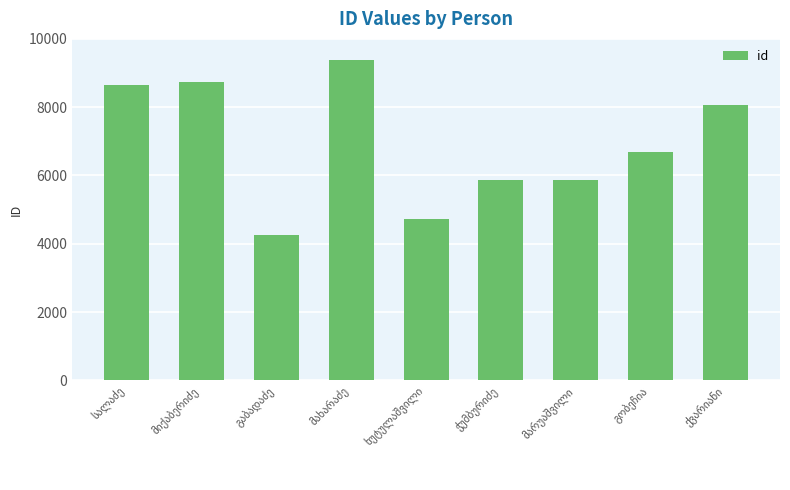

What is the difference between the maximum and minimum values?

5106